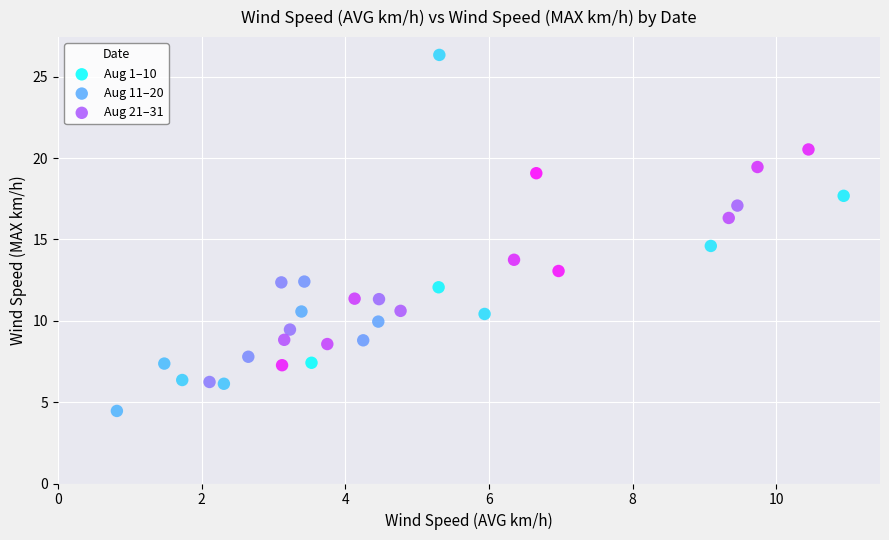

Which series has the widest spread of Y values?

Aug 1–10